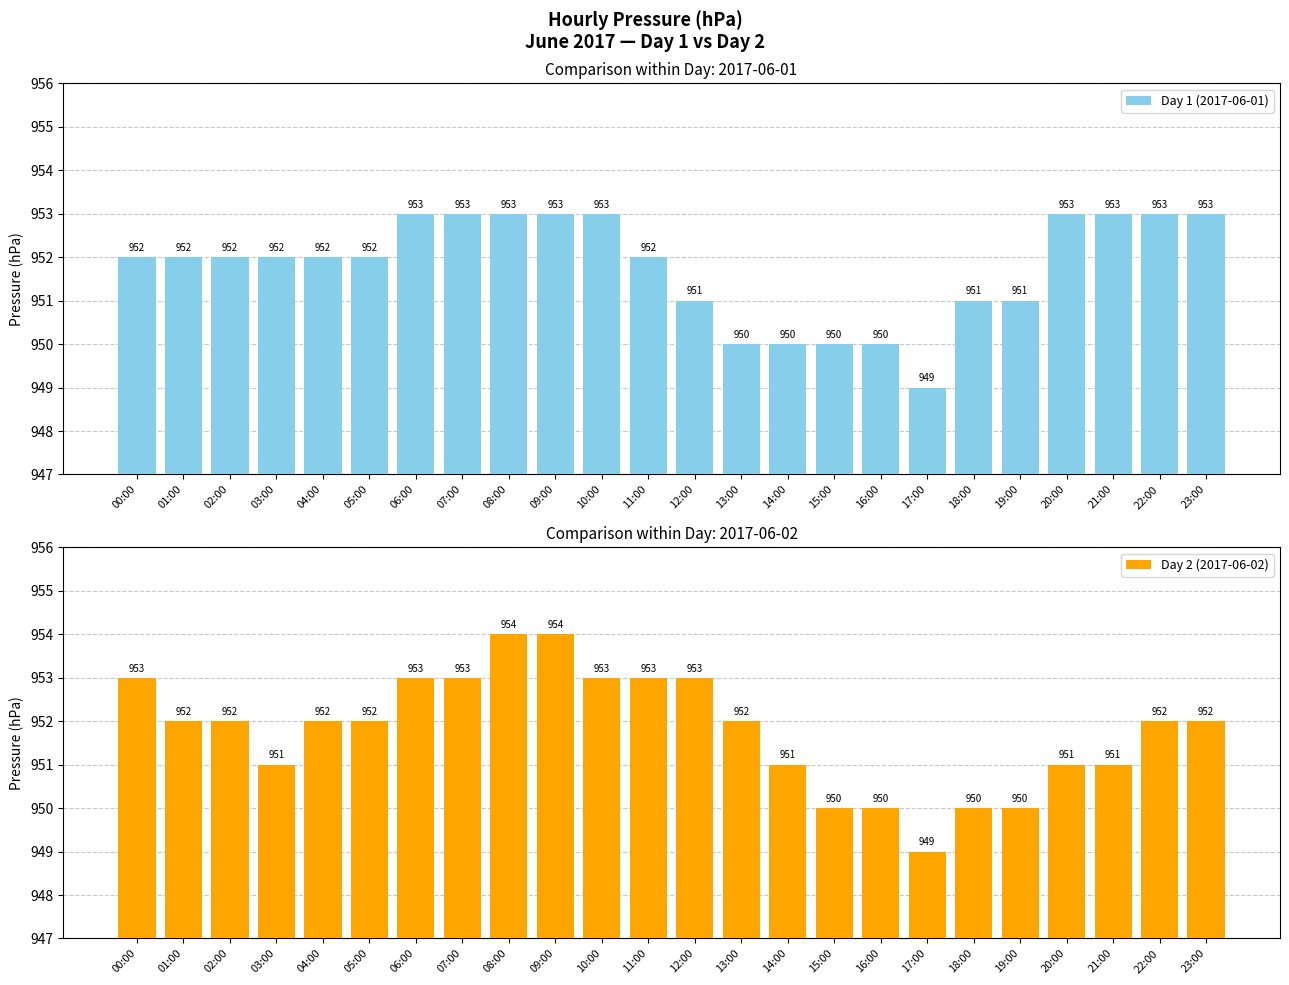

Reading left to right, transcribe all the data shown in this chart.

Day 1 (2017-06-01): 952	952	952	952	952	952	953	953	953	953	953	952	951	950	950	950	950	949	951	951	953	953	953	953
Day 2 (2017-06-02): 953	952	952	951	952	952	953	953	954	954	953	953	953	952	951	950	950	949	950	950	951	951	952	952